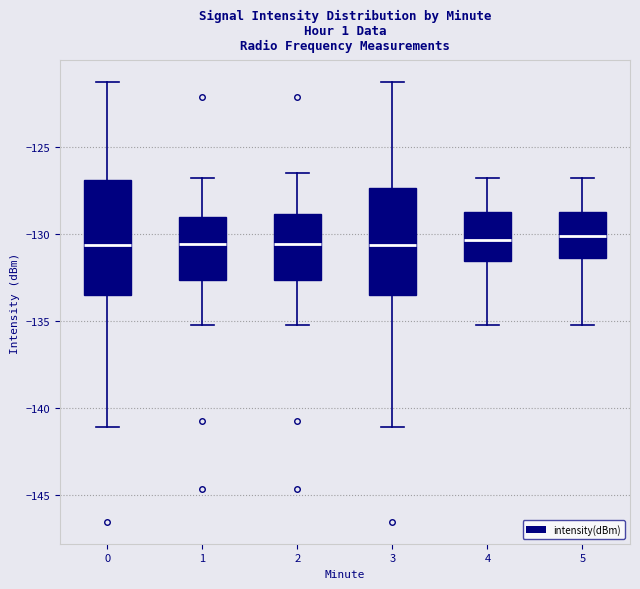

Reading left to right, transcribe this box plot: for each box, give where its median line is, the range the box spans, and where its two whiskers end, as read against the y-axis. The values are not printed on the chart, so give them approximately, as read against the axis.

0: median -130.5, box -133.5 to -127.0, whiskers -141.0 to -121.5
1: median -130.5, box -132.5 to -129.0, whiskers -135.0 to -127.0
2: median -130.5, box -132.5 to -129.0, whiskers -135.0 to -126.5
3: median -130.5, box -133.5 to -127.5, whiskers -141.0 to -121.5
4: median -130.5, box -131.5 to -128.5, whiskers -135.0 to -127.0
5: median -130.0, box -131.5 to -128.5, whiskers -135.0 to -127.0